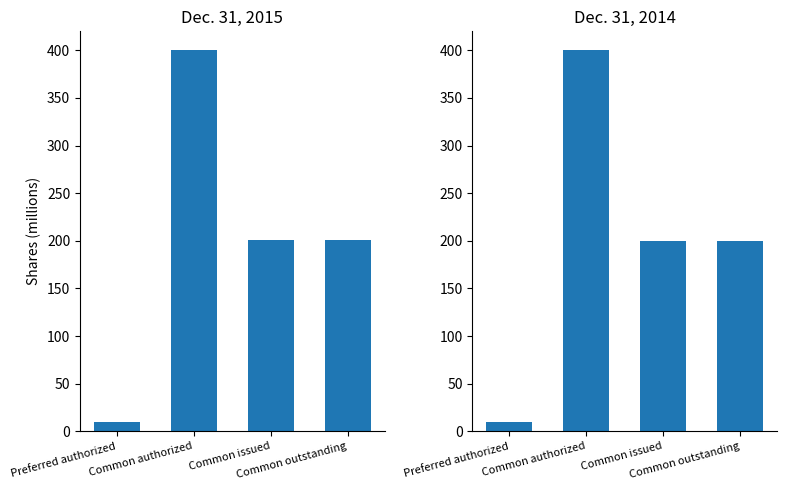

List the series in order of their peak value, lowest first.

Dec. 31, 2015, Dec. 31, 2014